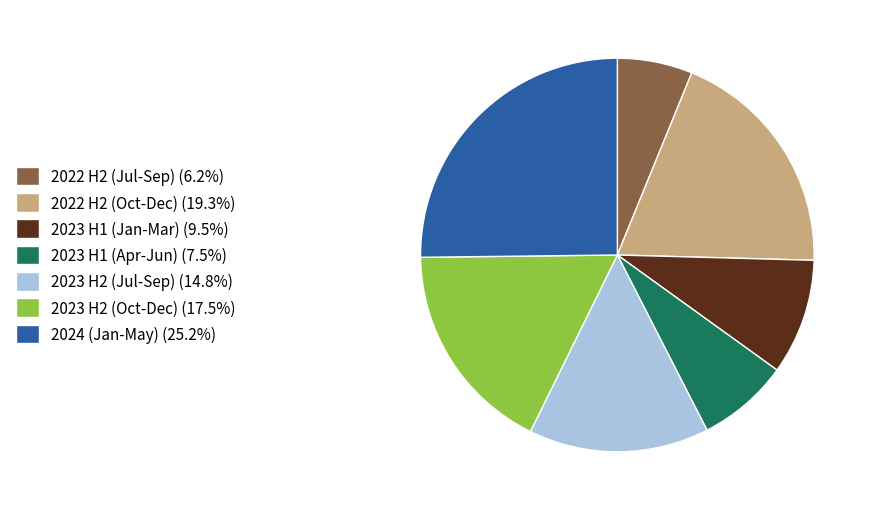

Approximately how many times larger is the value at 2023 H2 (Oct-Dec) (17.5%) compared to 2023 H1 (Apr-Jun) (7.5%)?

2.3